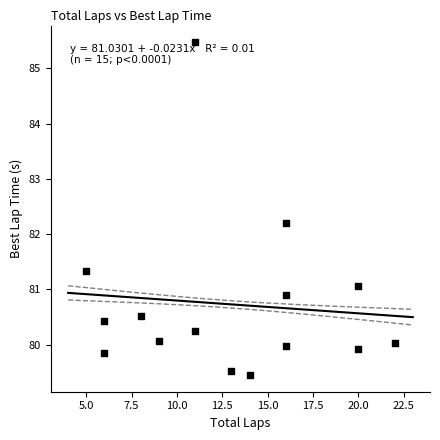

What is the range of Y values (max minus min)?

6.0